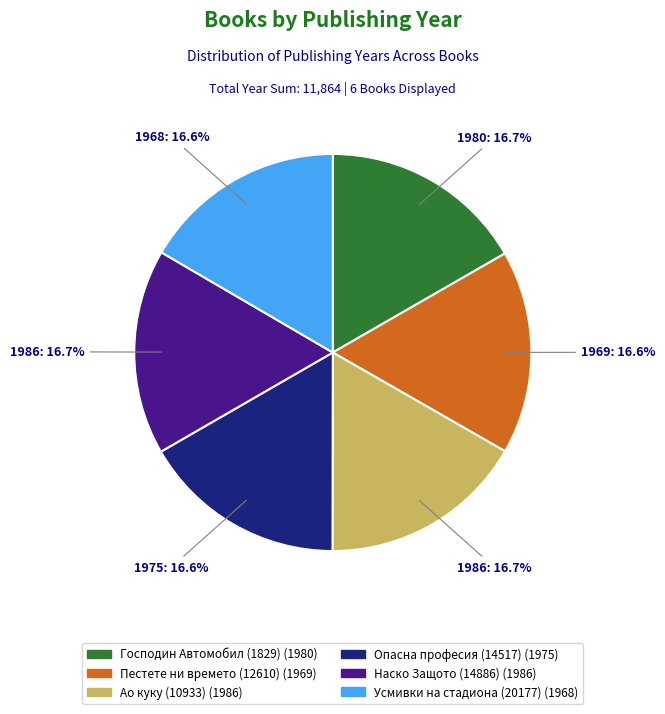

How much of the chart is everything except Ао куку (10933)?

83.3%